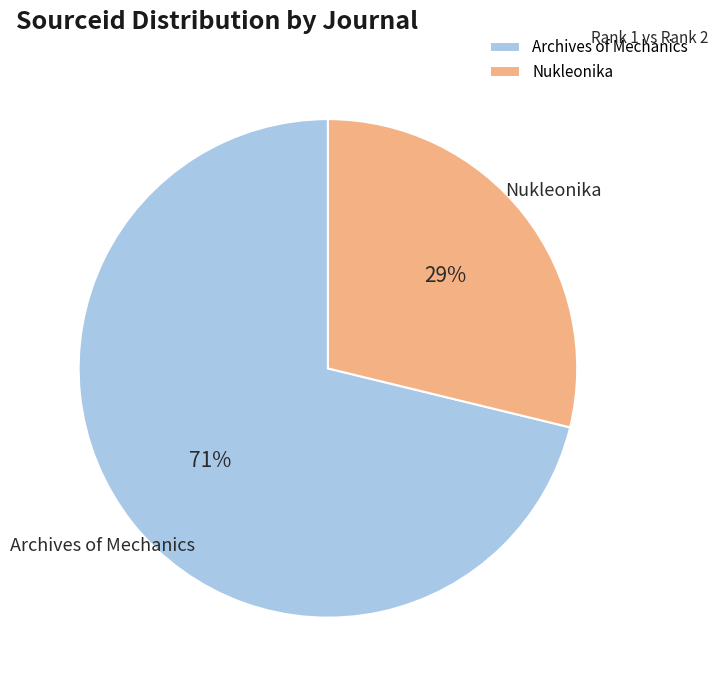

To the nearest percent, what is the average slice percentage?

50%